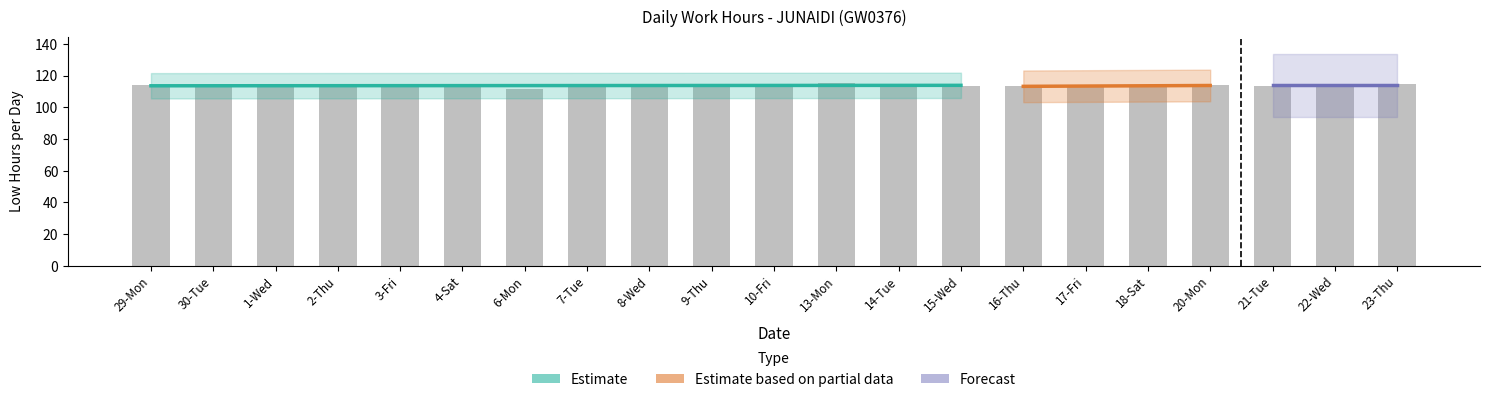

What is the ratio of the value at 23-Thu to the value at 30-Tue?

1.0